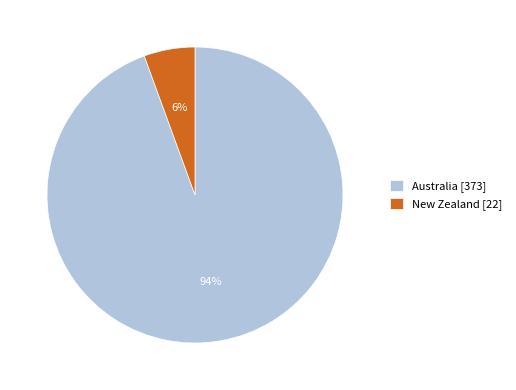

How many slices are in this pie chart?

2